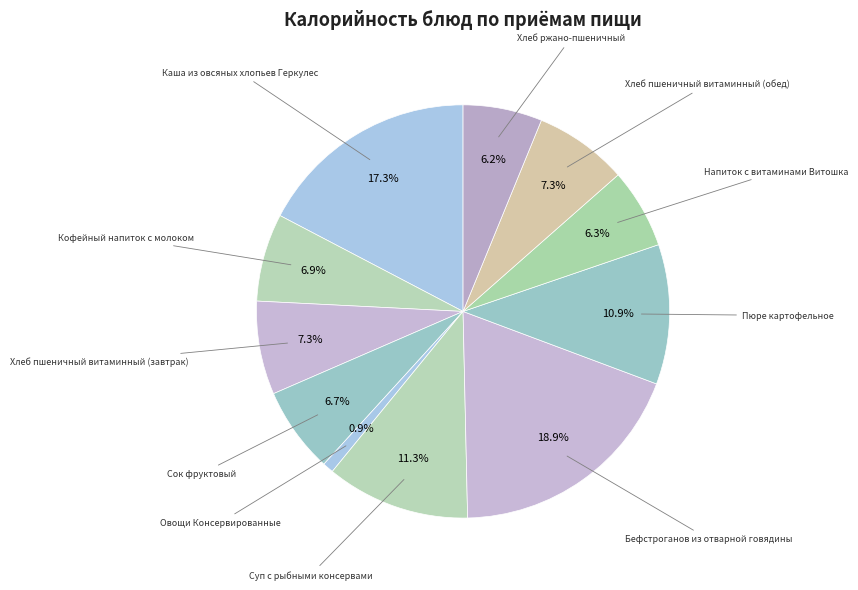

How many slices are in this pie chart?

11